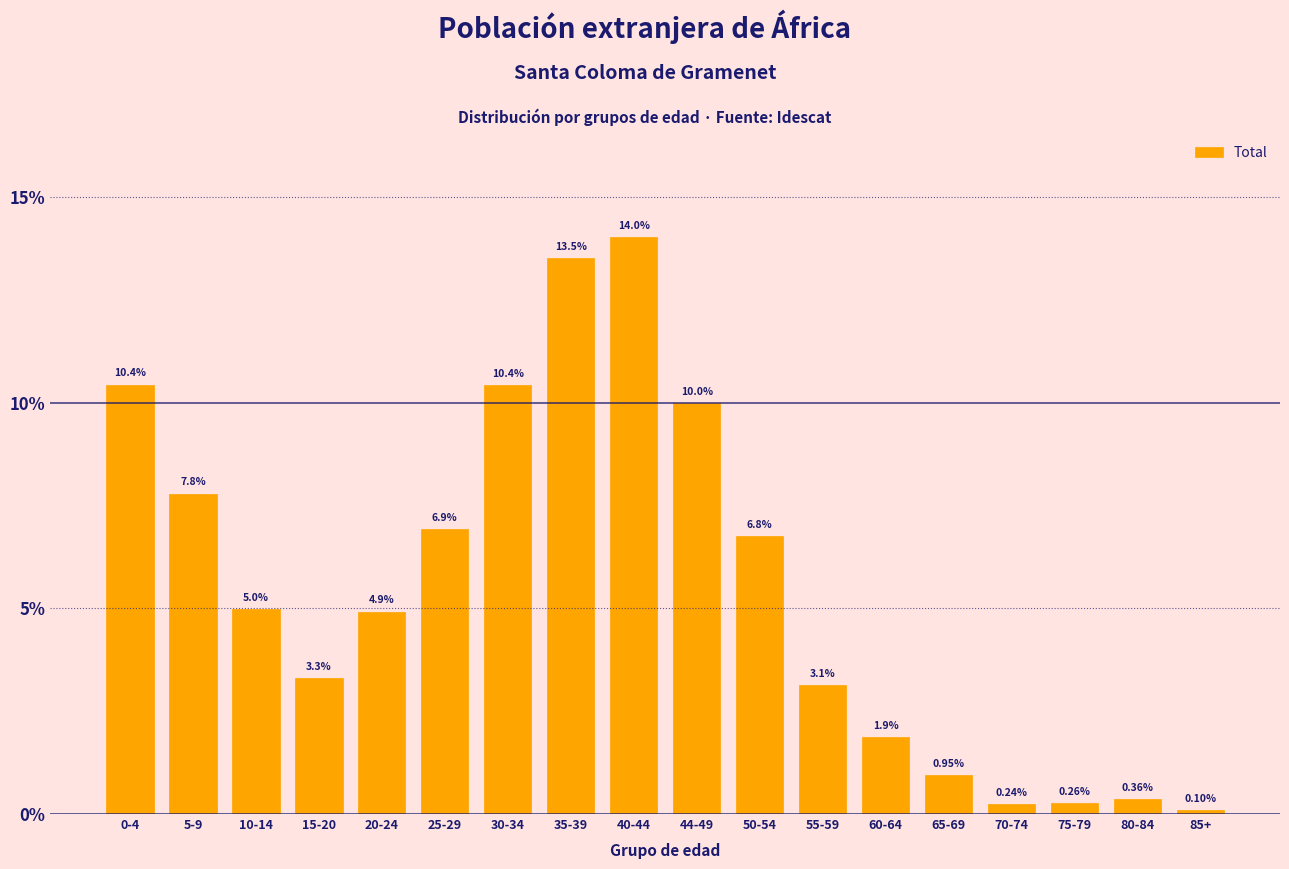

List the labels in order of value, smallest first.

85+, 70-74, 75-79, 80-84, 65-69, 60-64, 55-59, 15-20, 20-24, 10-14, 50-54, 25-29, 5-9, 44-49, 30-34, 0-4, 35-39, 40-44